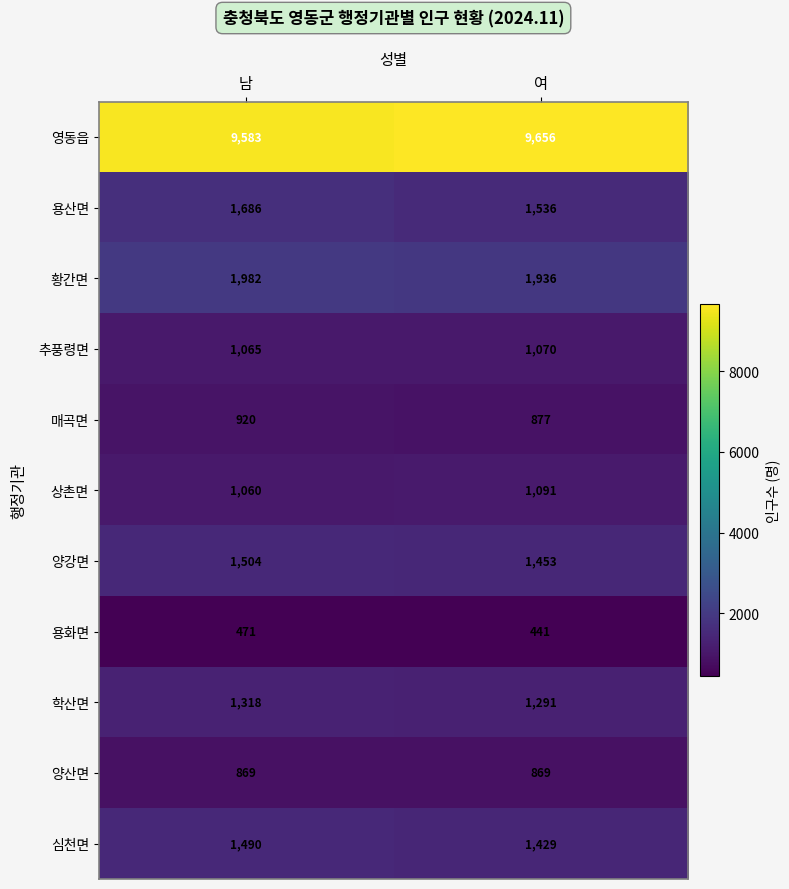

Which series has the largest range (max minus min)?

용산면